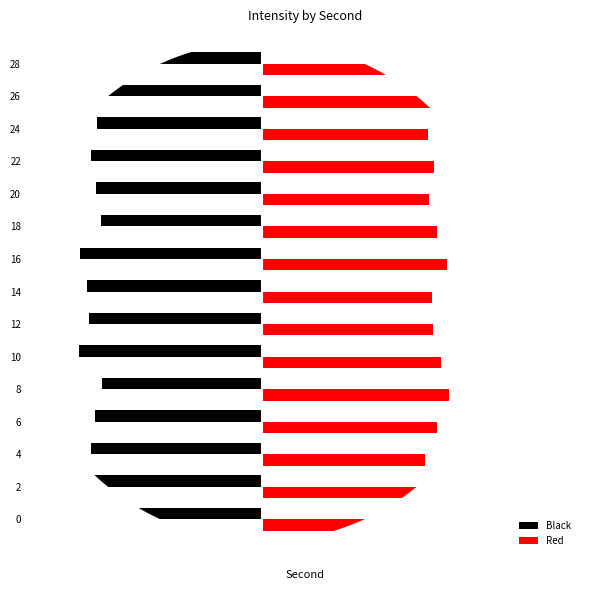

What is the total value across all series at 16?

1.6